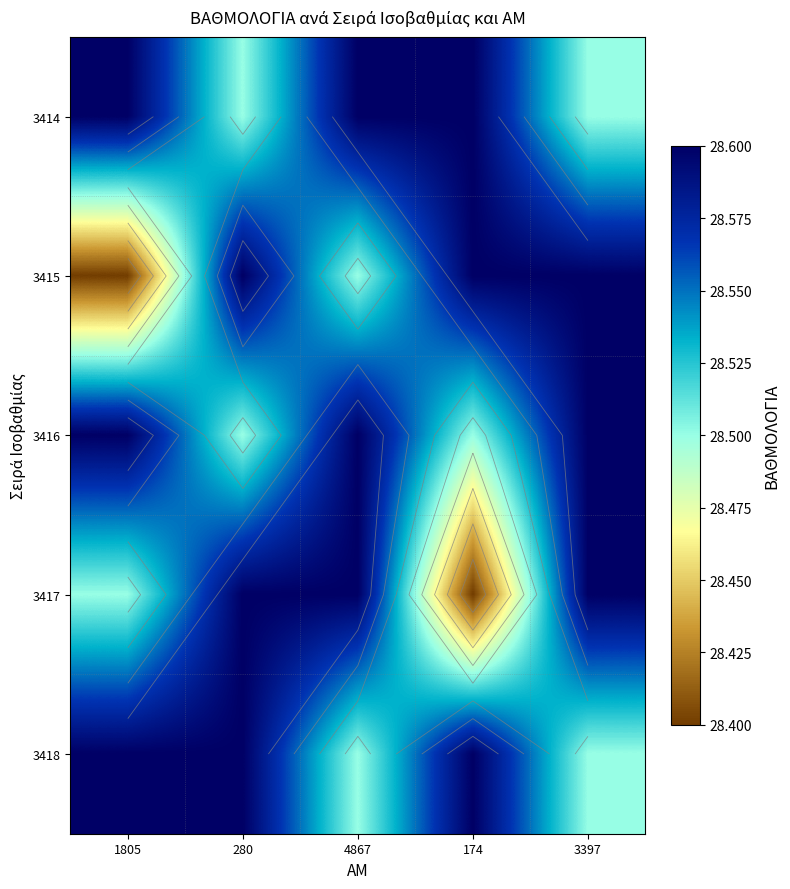

What is the minimum value shown in the chart?

28.4